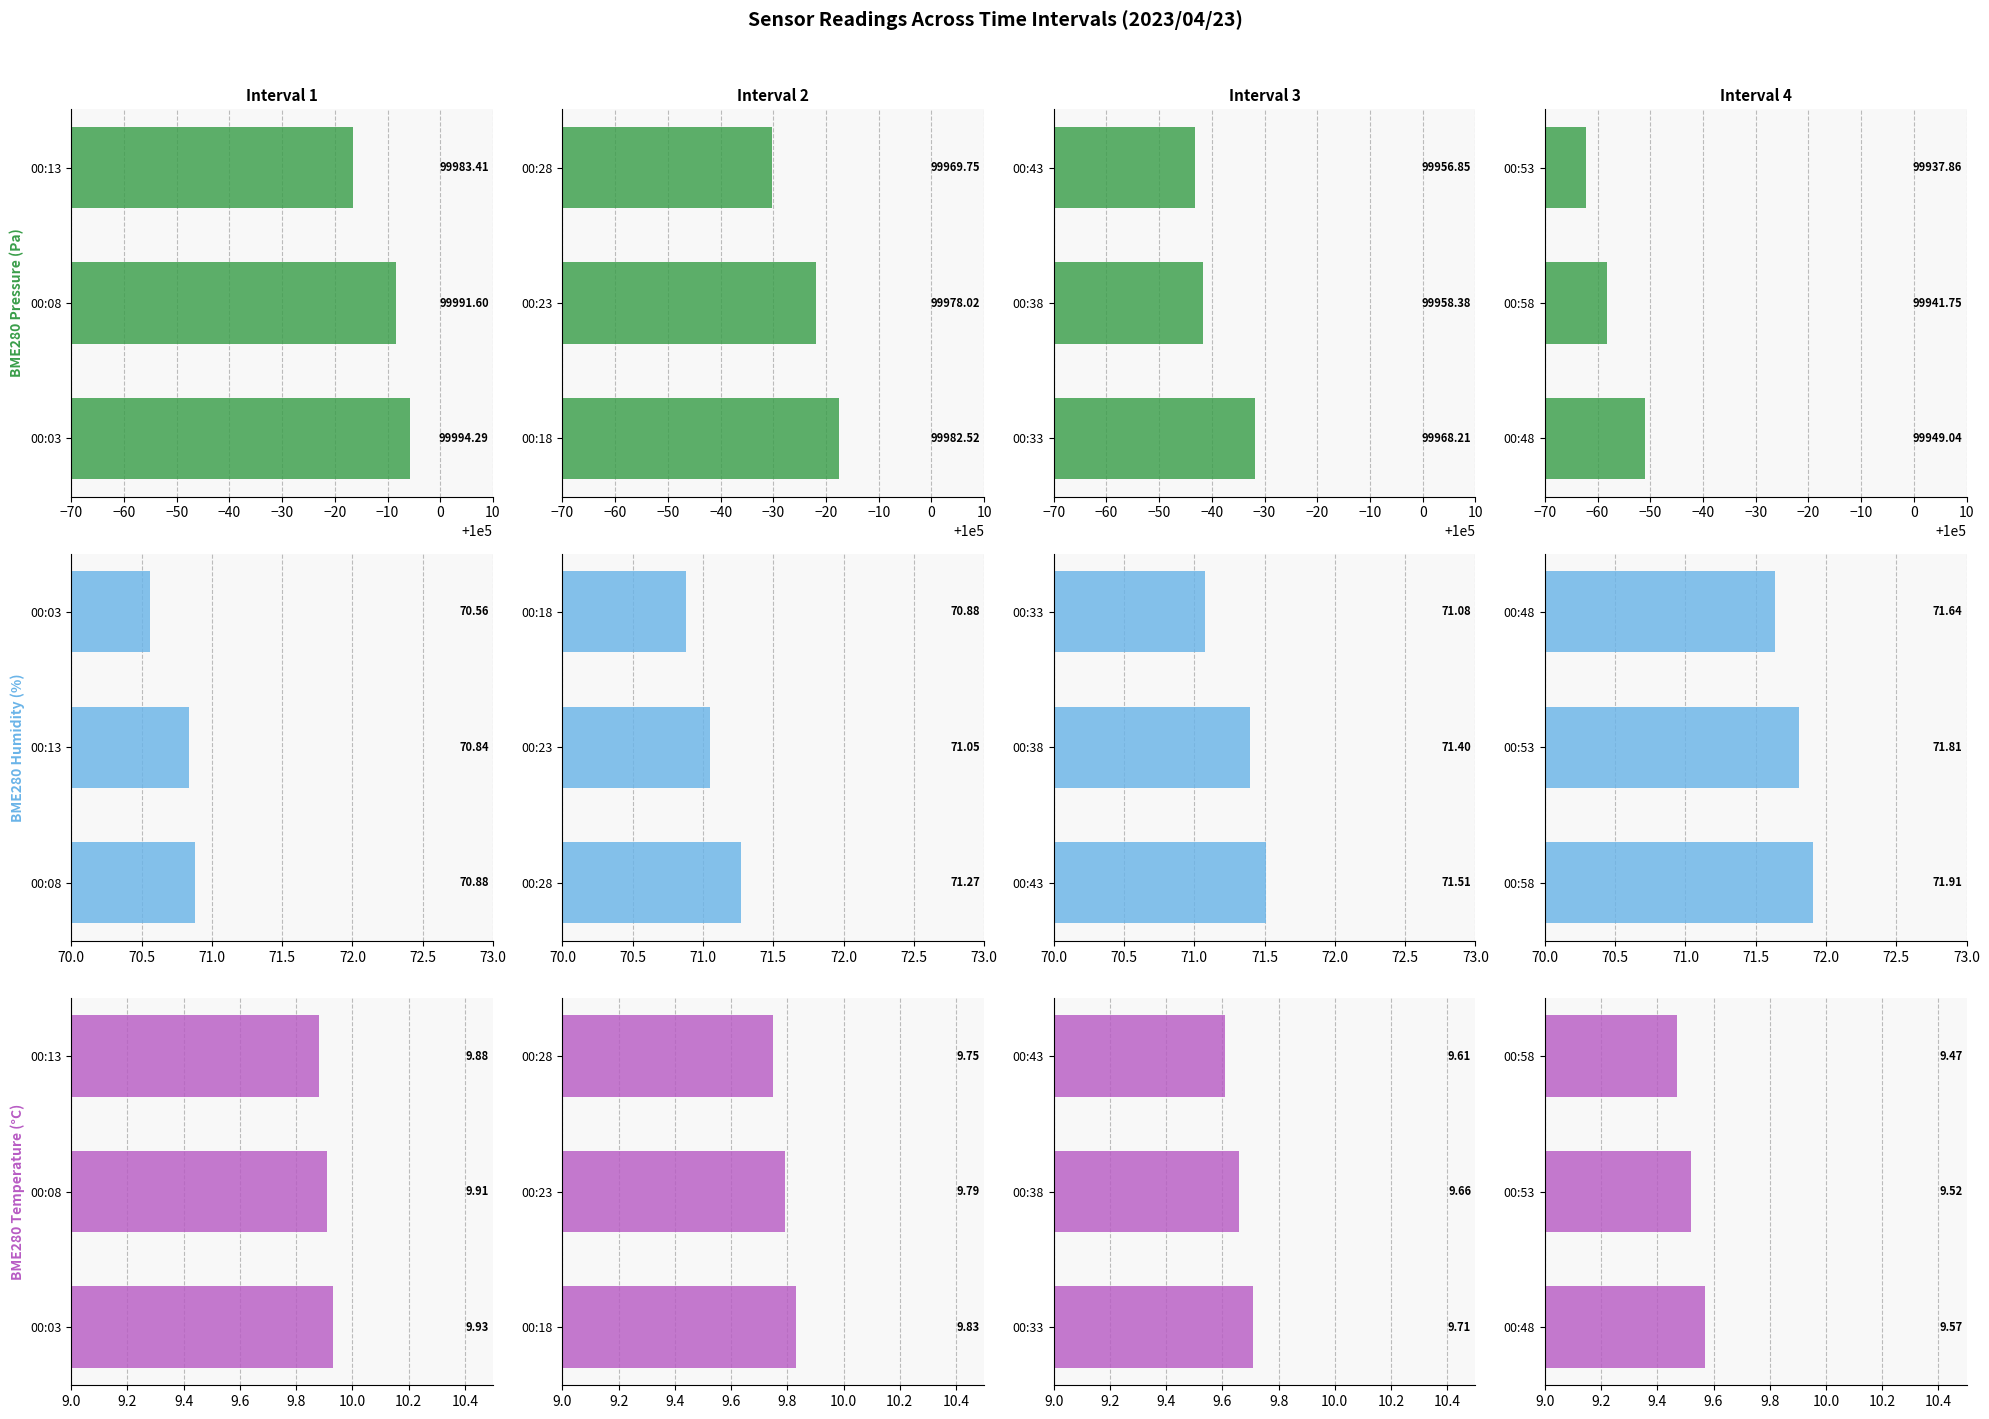

Is the value of BME280 Humidity (%) at −70 greater than the value of BME280 Temperature (°C) at −50?

Yes